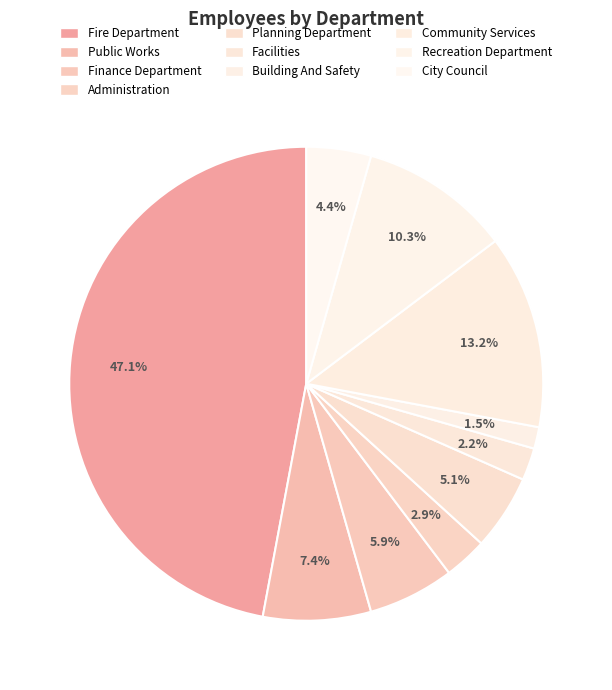

To the nearest percent, what is the difference between the Recreation Department and Facilities slice percentages?

8%